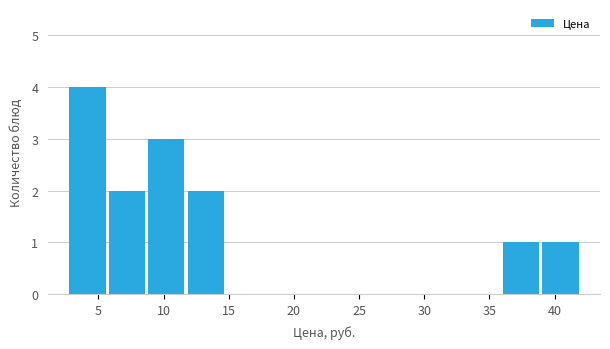

Reading left to right, list every bar in this chart as the range it spans on the x-axis followed by its height. Neither the bar edges nor the heights are printed on the chart, so give them approximately, as read against the axes.

2.5 to 5.5: 4
5.5 to 8.5: 2
8.5 to 11.5: 3
11.5 to 14.5: 2
14.5 to 18.0: 0
18.0 to 21.0: 0
21.0 to 24.0: 0
24.0 to 27.0: 0
27.0 to 30.0: 0
30.0 to 33.0: 0
33.0 to 36.0: 0
36.0 to 39.0: 1
39.0 to 42.0: 1